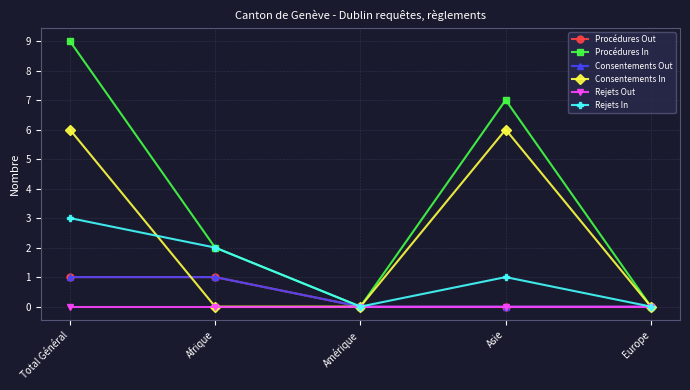

True or false: Consentements In has a value of 4 at Total Général.

False